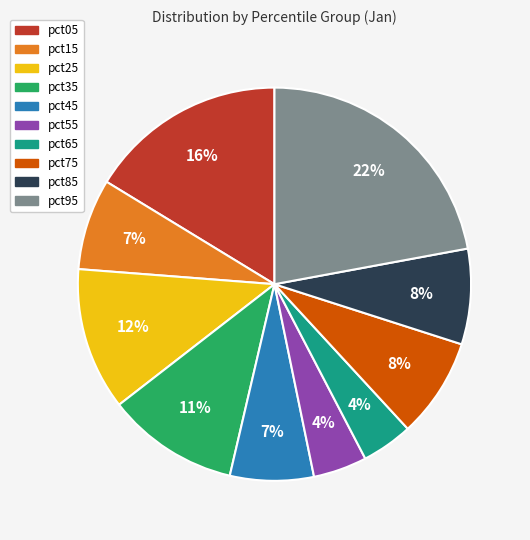

The pct65 slice represents 4% of the pie. True or false?

True